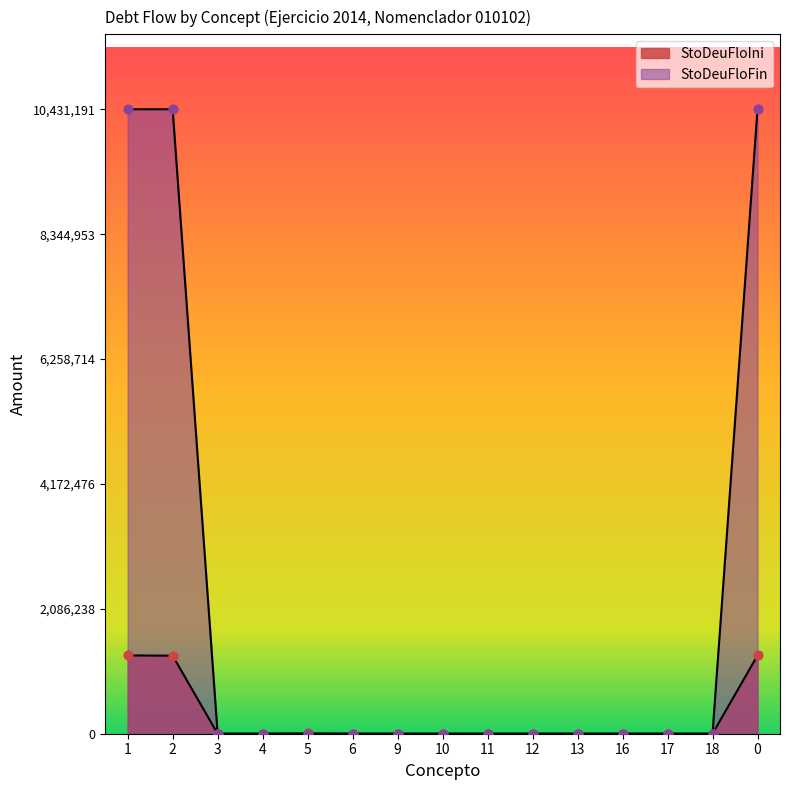

At which category is the sum across all series the highest?

1